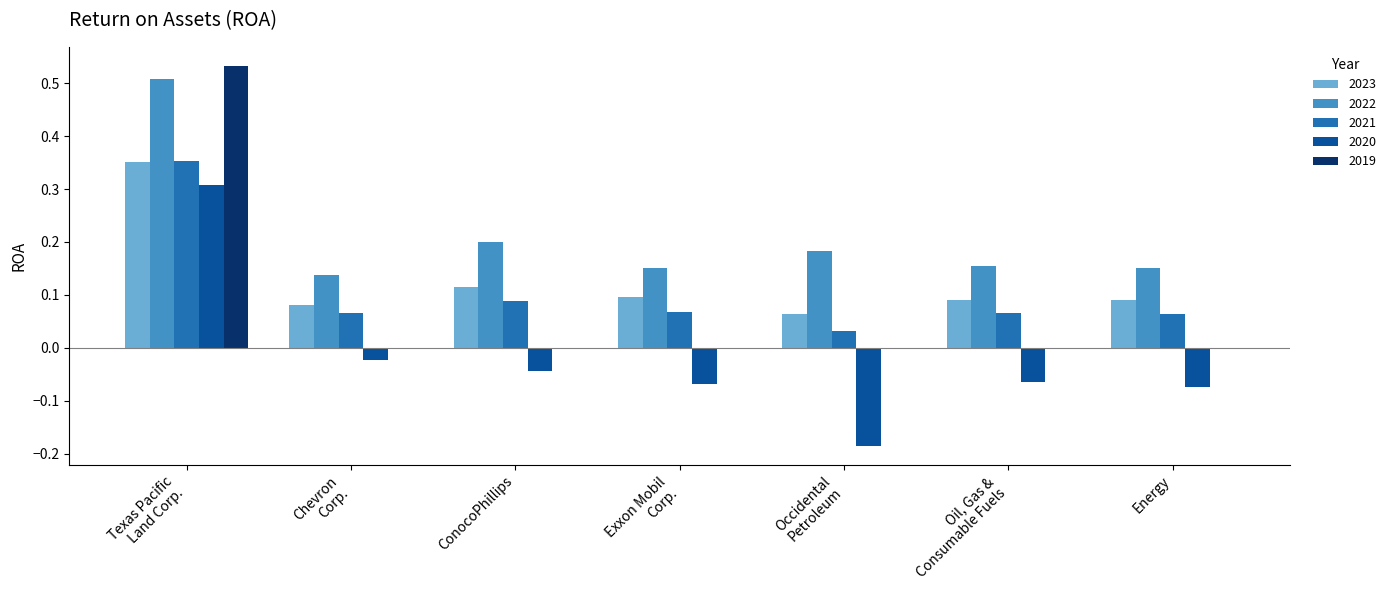

At which label is 2021 closest to 0?

Occidental
Petroleum